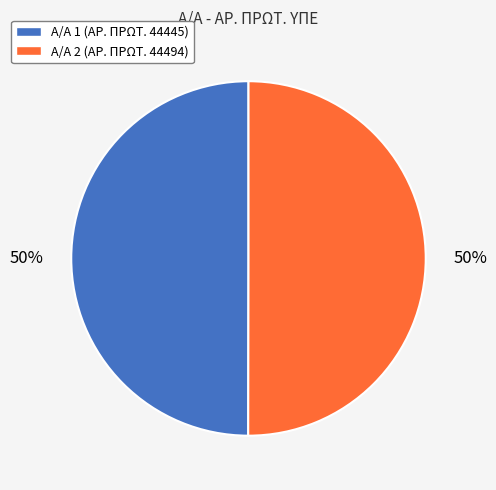

Rank the categories by value from highest to lowest.

2, 1